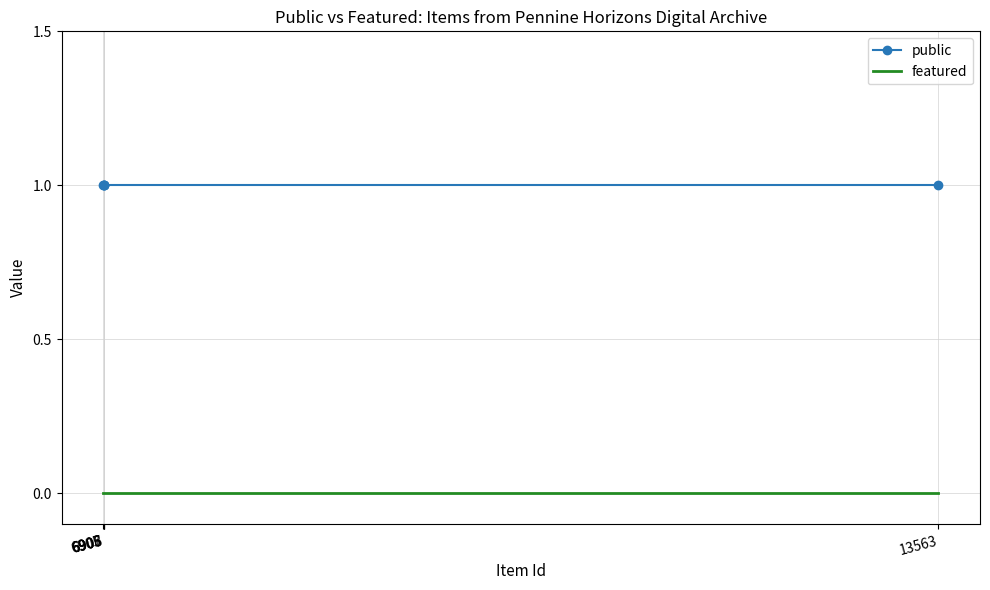

True or false: featured has more than 1 interior local peaks.

False